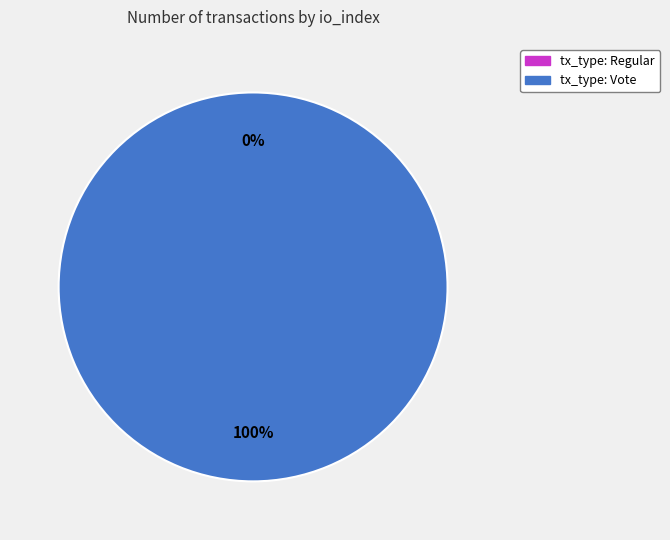

Is there a majority slice in this chart?

Yes